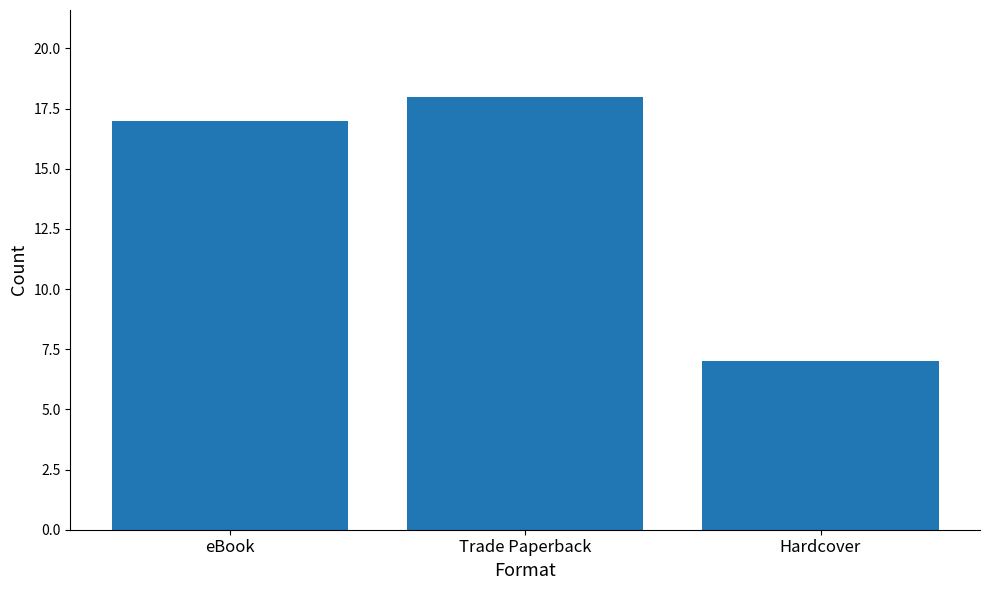

Does the chart contain any negative values?

No